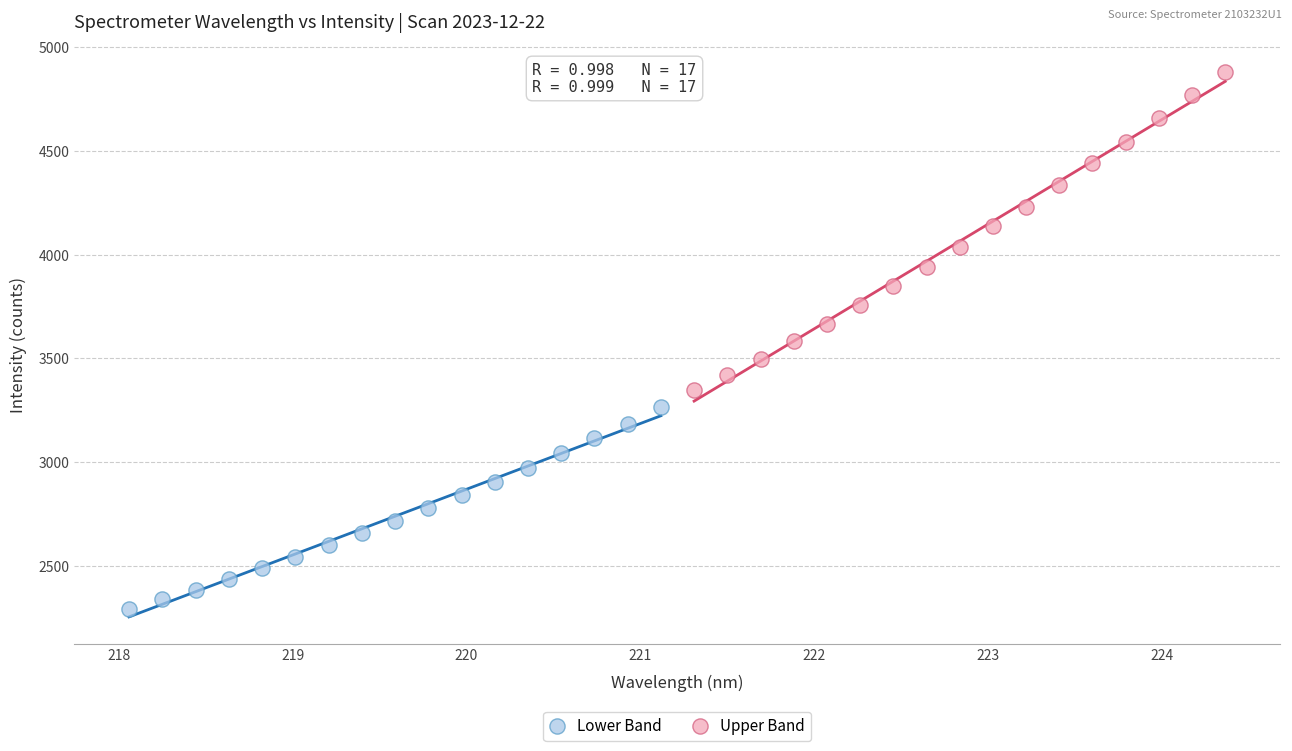

Which series has the widest spread of Y values?

Upper Band